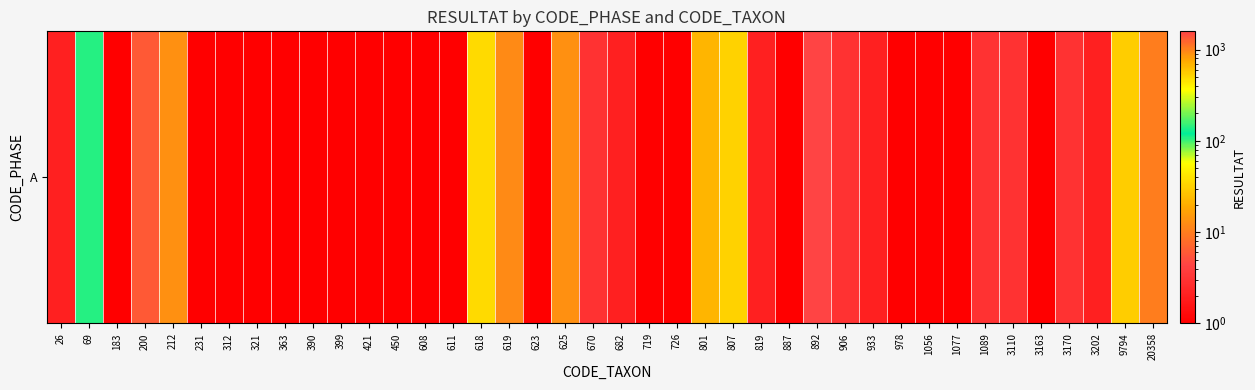

Which label corresponds to the largest value in the chart?

892